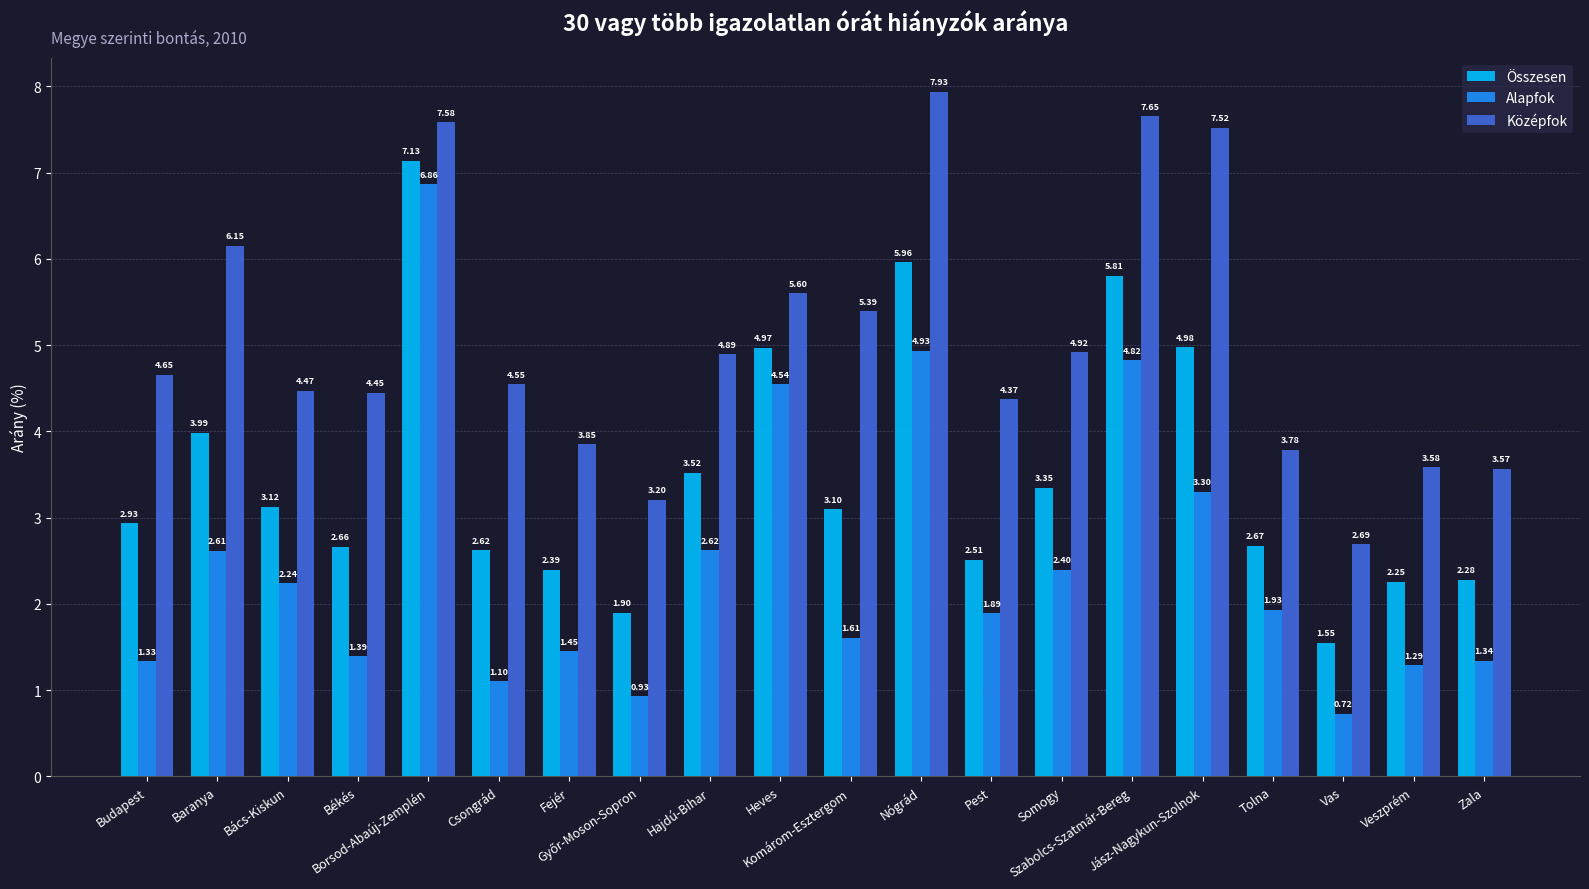

Where is Középfok nearest to the value 5?

Somogy